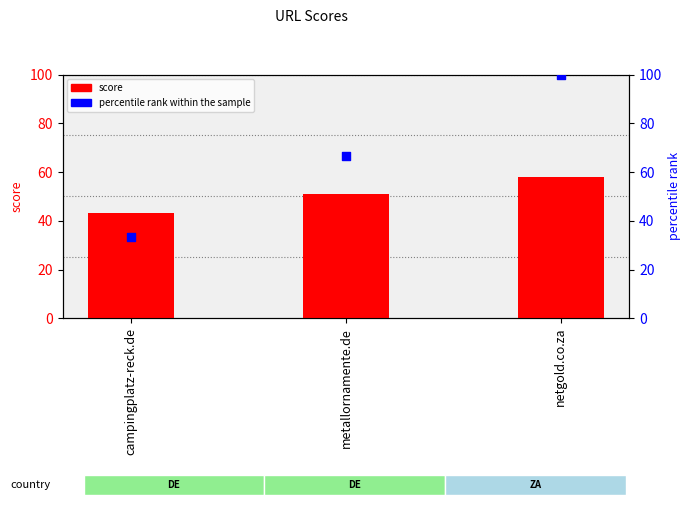

Is the value of score at metallornamente.de greater than the value of percentile rank within the sample at metallornamente.de?

No